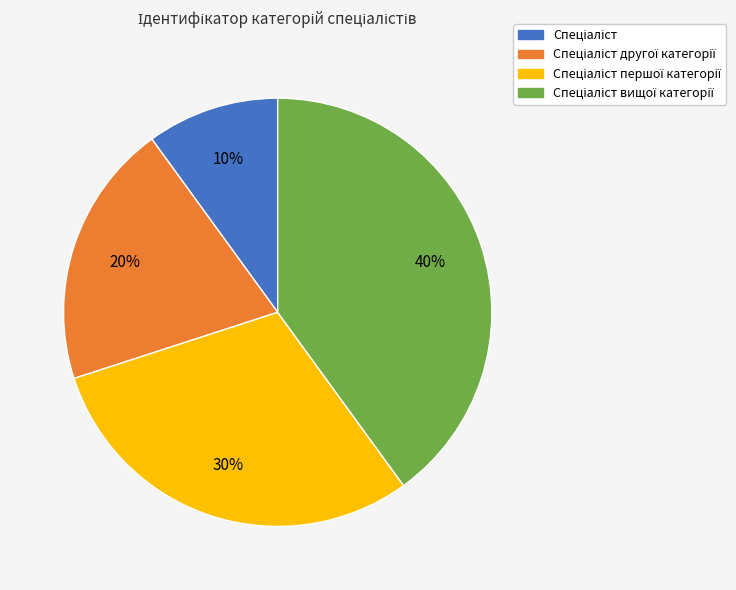

To the nearest percent, what is the average slice percentage?

25%